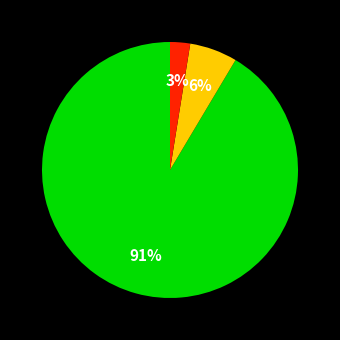

Is there any slice that represents more than half of the pie?

Yes